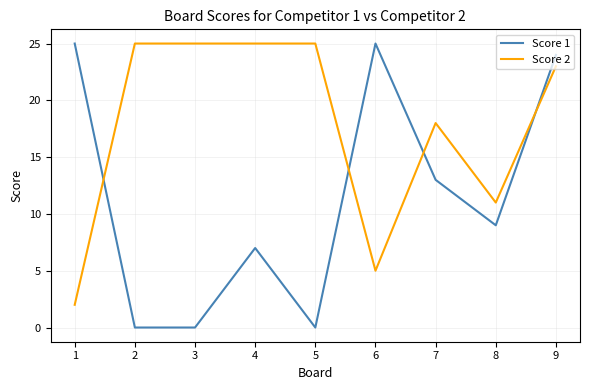

Which series ends up on top after the final intersection of Score 1 and Score 2?

Score 1